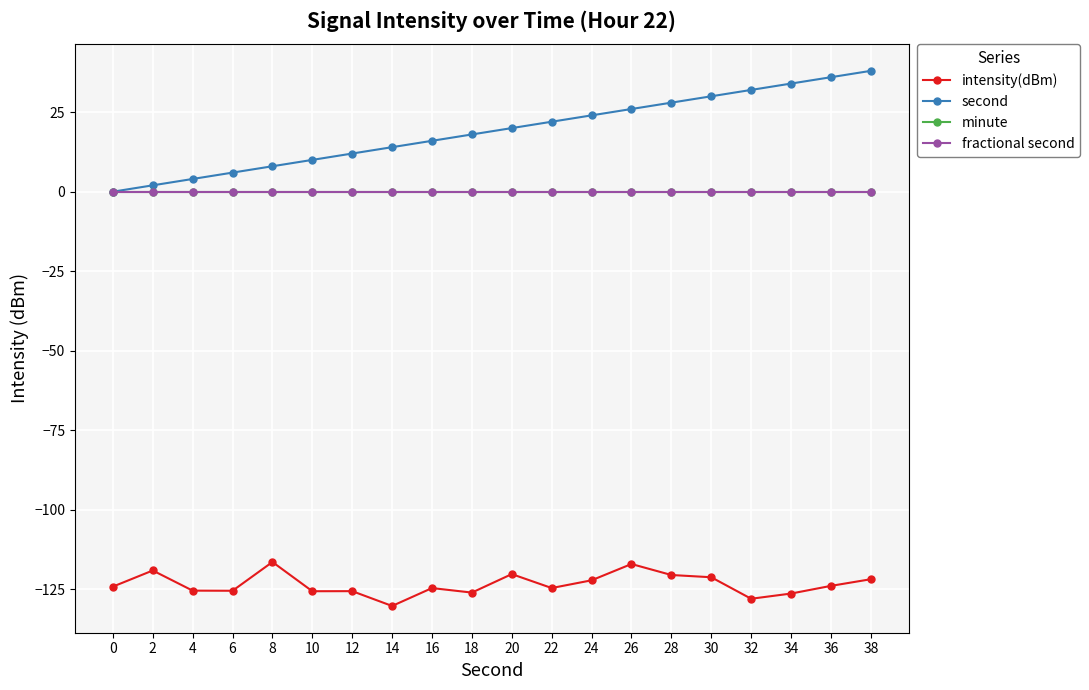

Reading left to right, list all the values displayed in this chart.

intensity(dBm): 0=-124.2	2=-119.1	4=-125.5	6=-125.5	8=-116.4	10=-125.6	12=-125.6	14=-130.3	16=-124.6	18=-126.1	20=-120.3	22=-124.6	24=-122.2	26=-117.1	28=-120.5	30=-121.2	32=-128.0	34=-126.4	36=-124.0	38=-121.9
second: 0=0.0	2=2.0	4=4.0	6=6.0	8=8.0	10=10.0	12=12.0	14=14.0	16=16.0	18=18.0	20=20.0	22=22.0	24=24.0	26=26.0	28=28.0	30=30.0	32=32.0	34=34.0	36=36.0	38=38.0
minute: 0=0.0	2=0.0	4=0.0	6=0.0	8=0.0	10=0.0	12=0.0	14=0.0	16=0.0	18=0.0	20=0.0	22=0.0	24=0.0	26=0.0	28=0.0	30=0.0	32=0.0	34=0.0	36=0.0	38=0.0
fractional second: 0=0.0	2=0.0	4=0.0	6=0.0	8=0.0	10=0.0	12=0.0	14=0.0	16=0.0	18=0.0	20=0.0	22=0.0	24=0.0	26=0.0	28=0.0	30=0.0	32=0.0	34=0.0	36=0.0	38=0.0